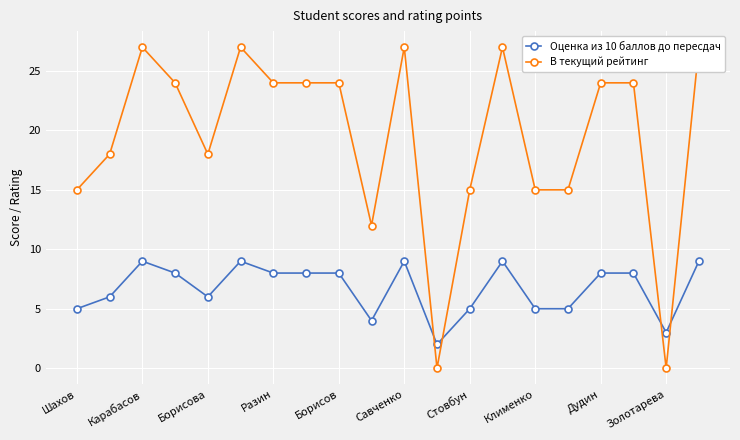

How many Оценка из 10 баллов до пересдач values are between 5 and 9?

17